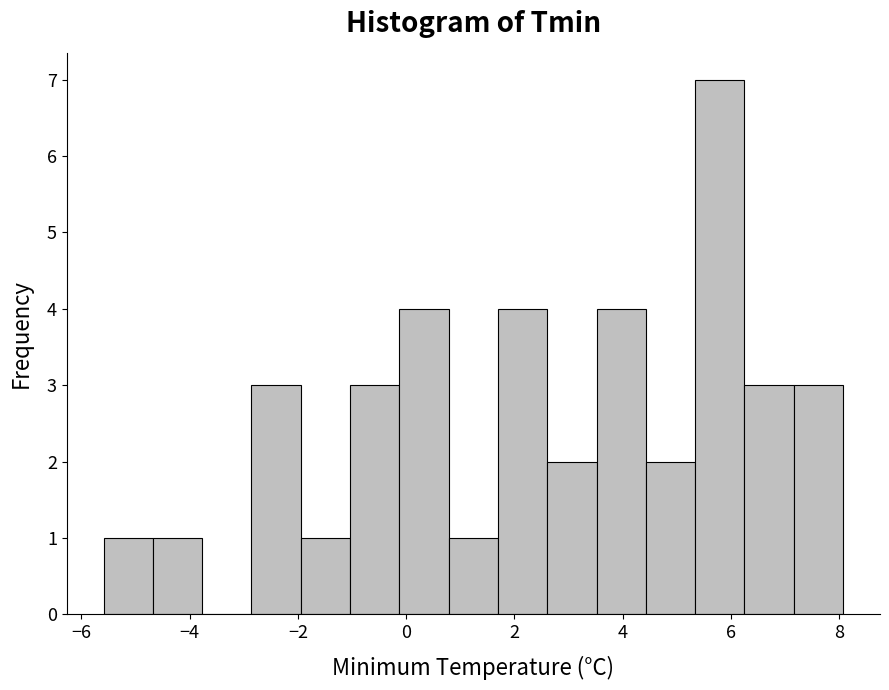

What is the height of the bar covering 3.6 to 4.4 on the x-axis? Neither the bar edges nor the heights are printed on the chart, so give them approximately, as read against the axes.

4